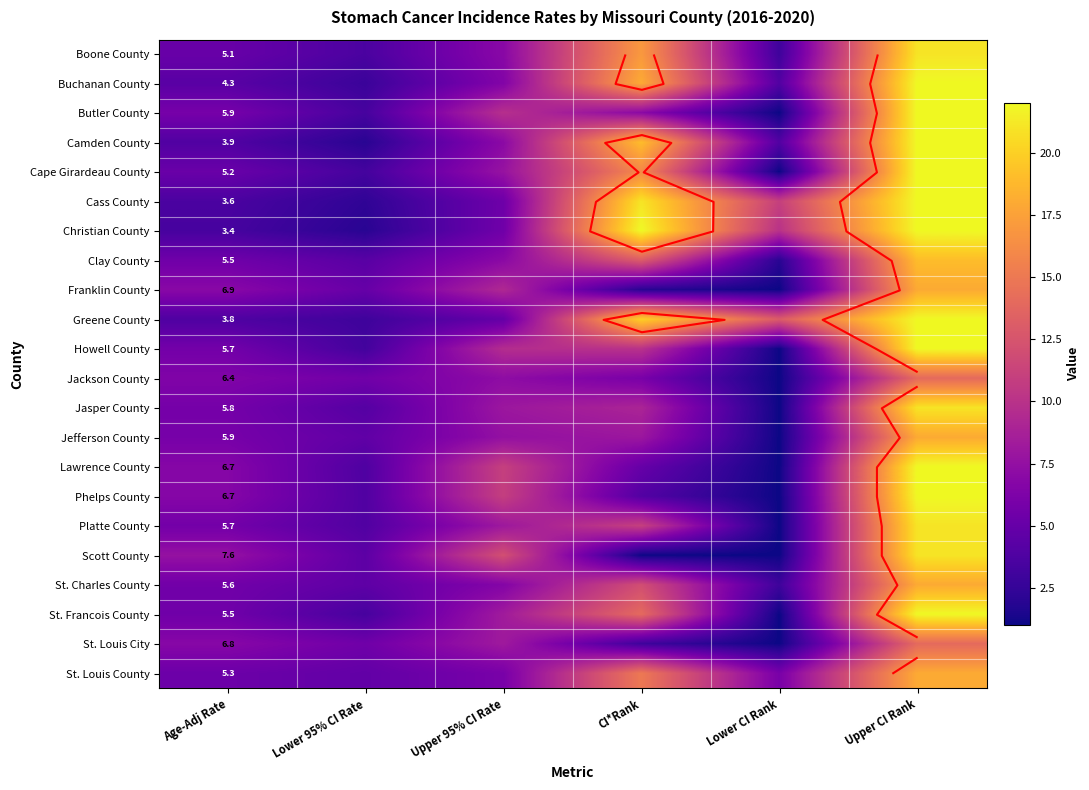

The Lawrence County series shows 1.0 at Lower CI Rank. True or false?

True